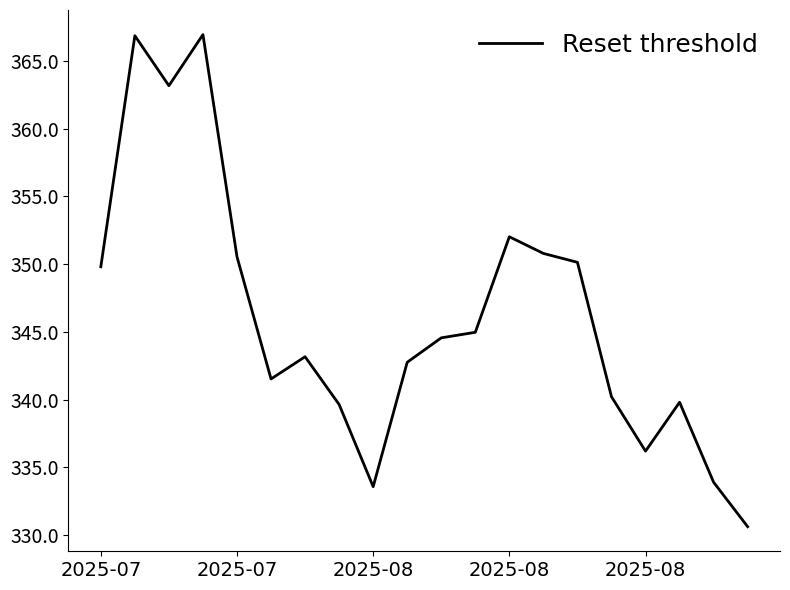

What is the minimum value shown in the chart?

330.6